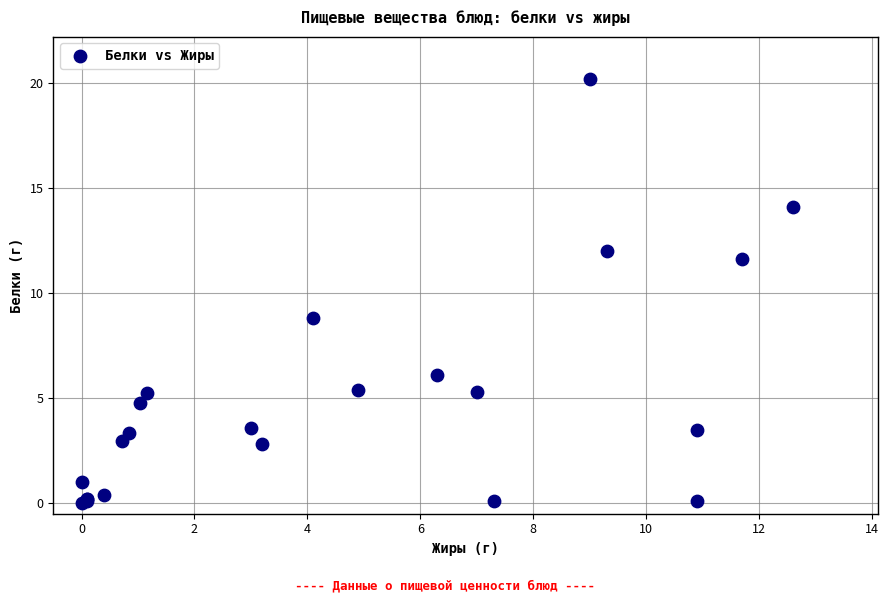

What Y value in the scatter plot is closest to 10?

8.8